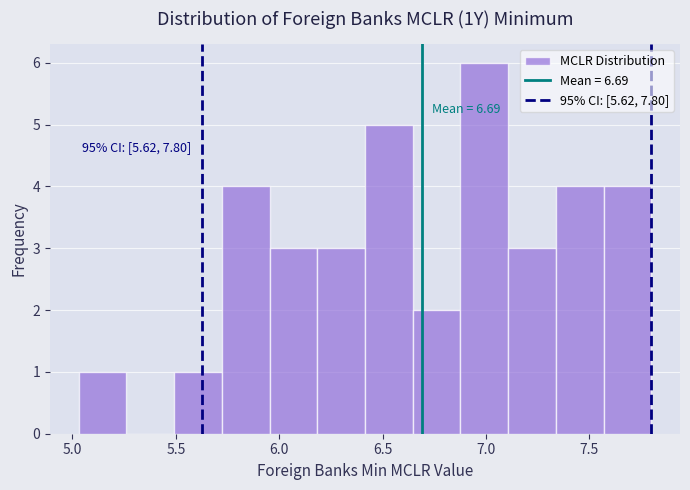

Over which range of the x-axis is the bar tallest?

6.90 to 7.10